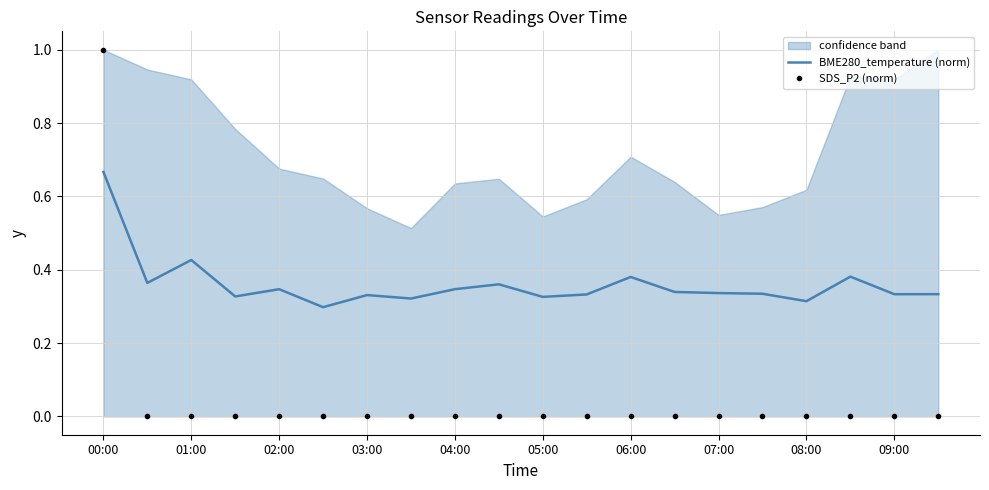

What is the total value across all series at 07:00?

0.3